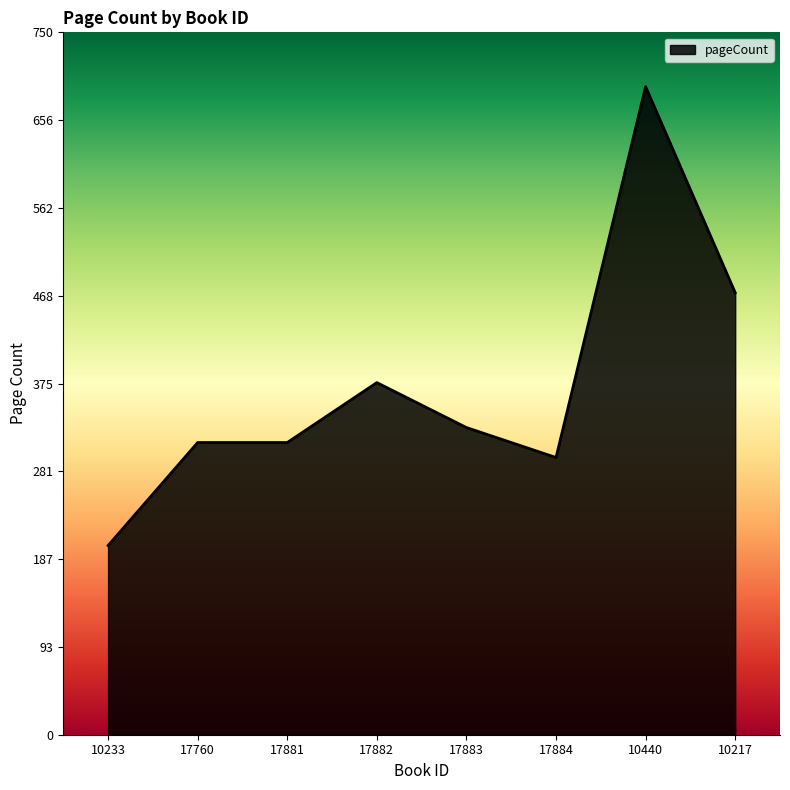

What is the approximate value at 17881, to the nearest 50?

300